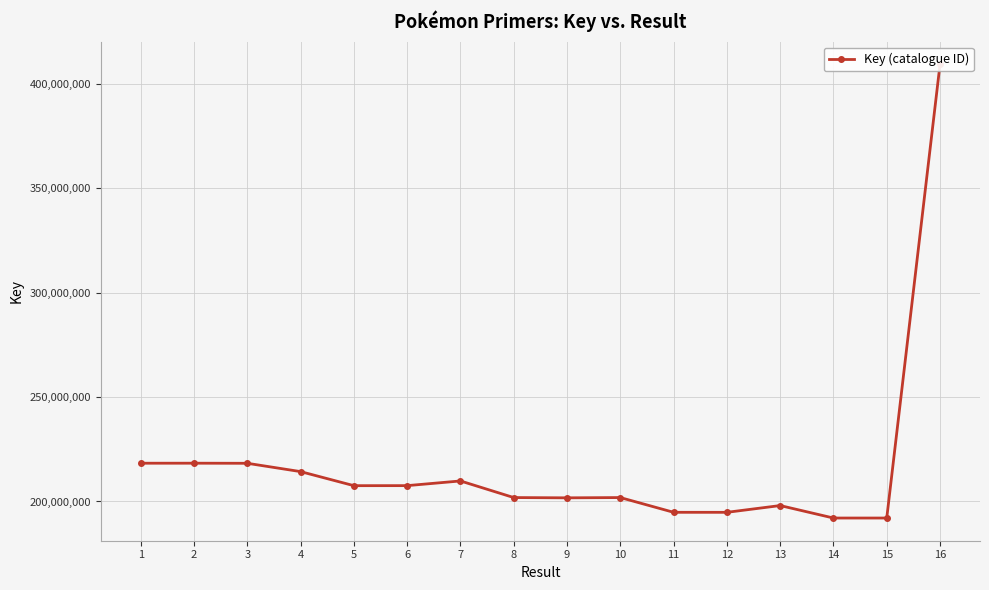

Which has a higher value, 14 or 15?

14